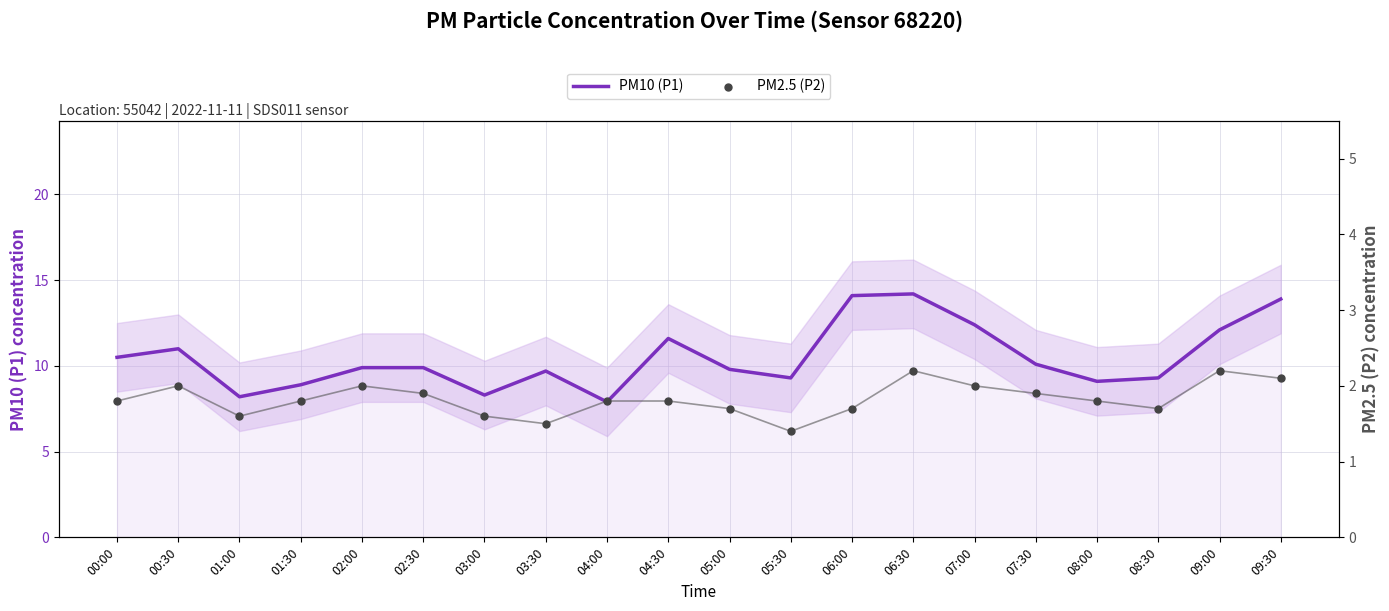

At how many categories does at least one series exceed 13?

3